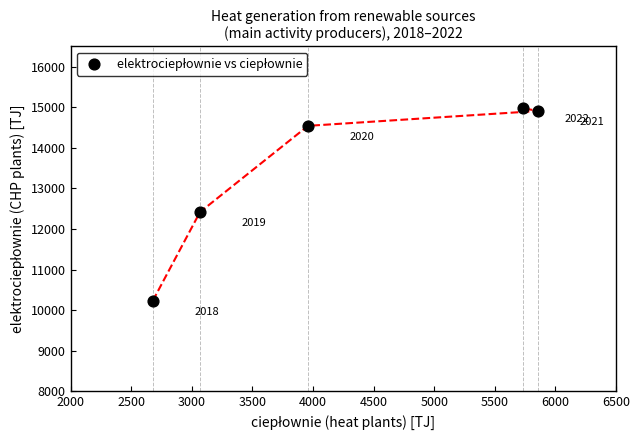

What is the average X value?

4259.3